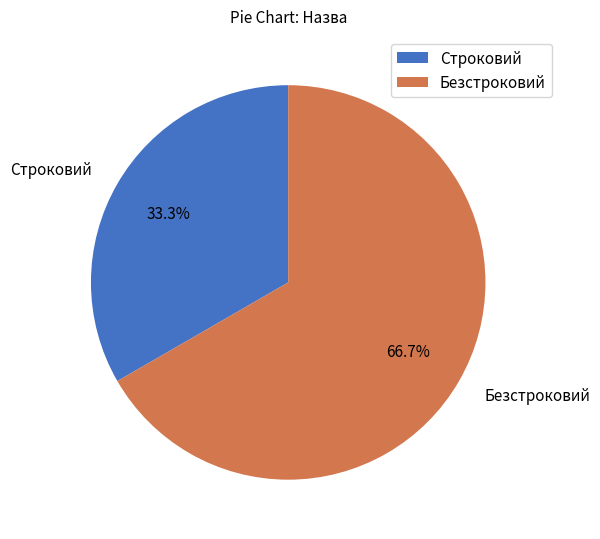

What percentage is NOT represented by Безстроковий?

33.3%